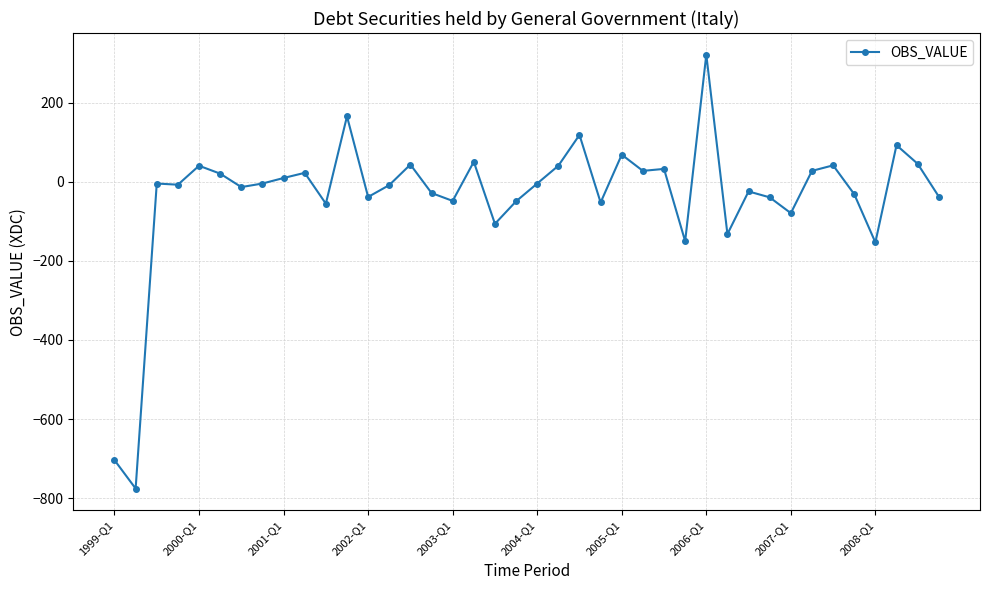

How many data points are above -4?

17